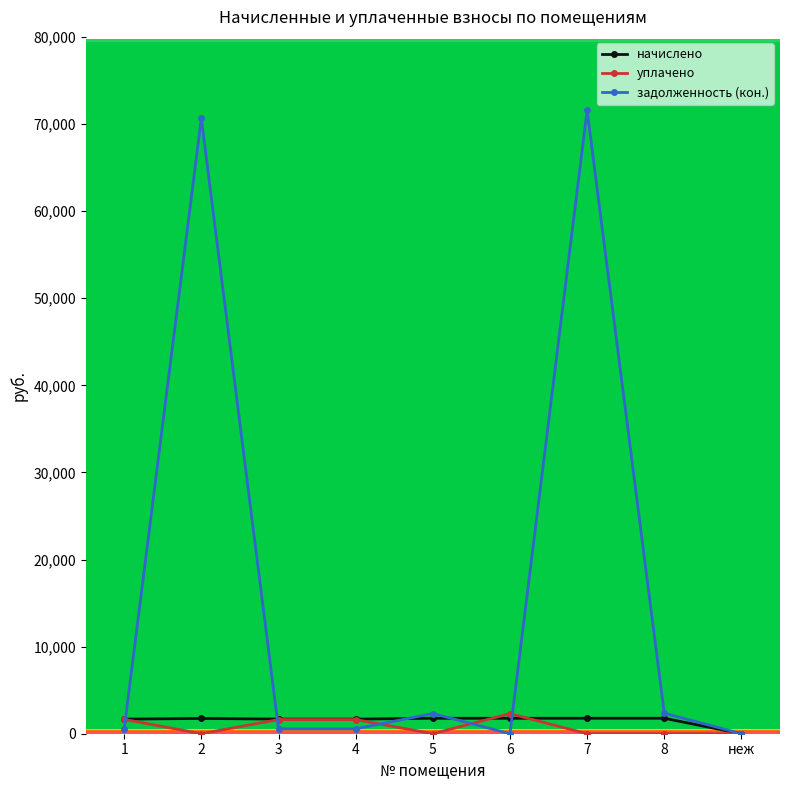

What is the spread (max minus min) of values at 5?

2320.6